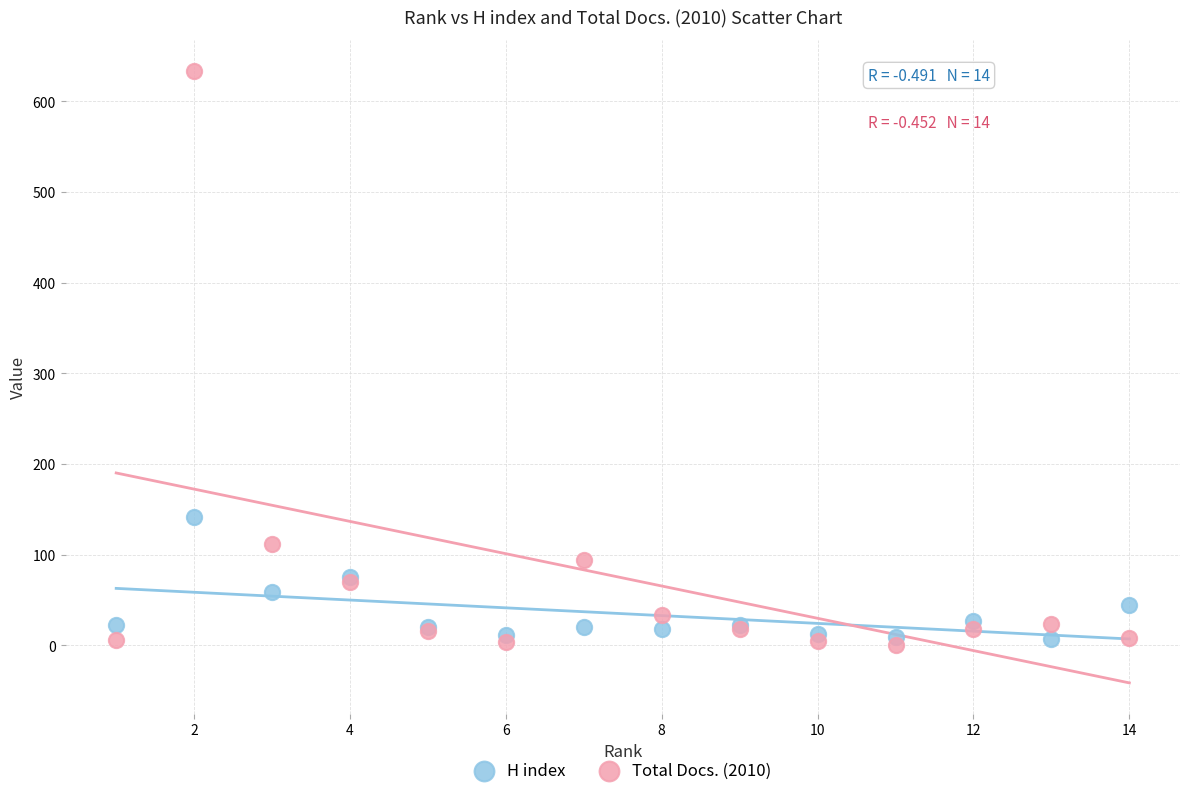

In the Total Docs. (2010) series, what Y value is closest to 317?

112